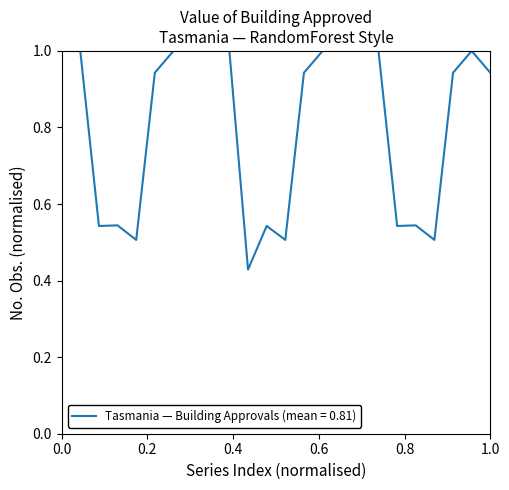

What is the greatest value displayed?

1.0